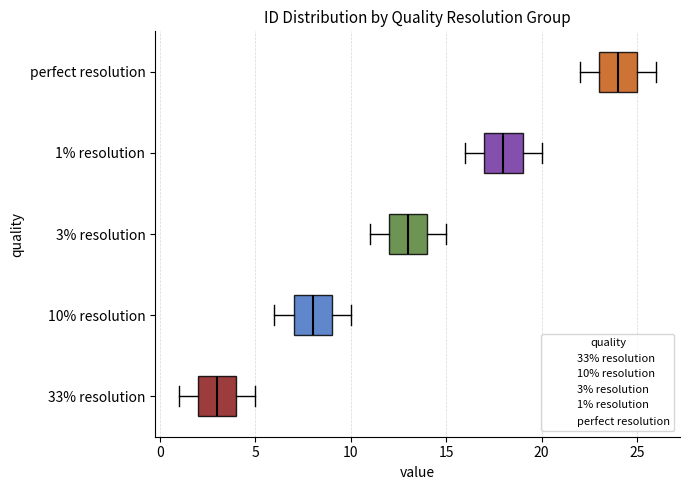

Where is the left edge of the box for perfect resolution on the x-axis? The values are not printed on the chart, so give them approximately, as read against the axis.

23